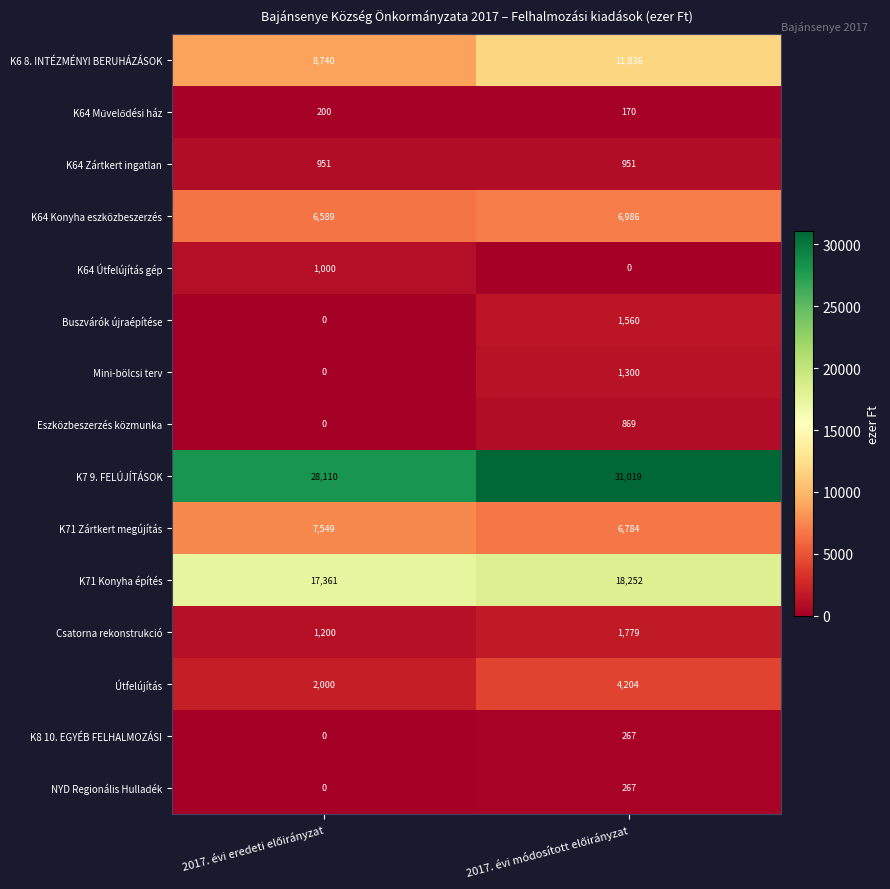

At how many categories does at least one series exceed 20953?

2